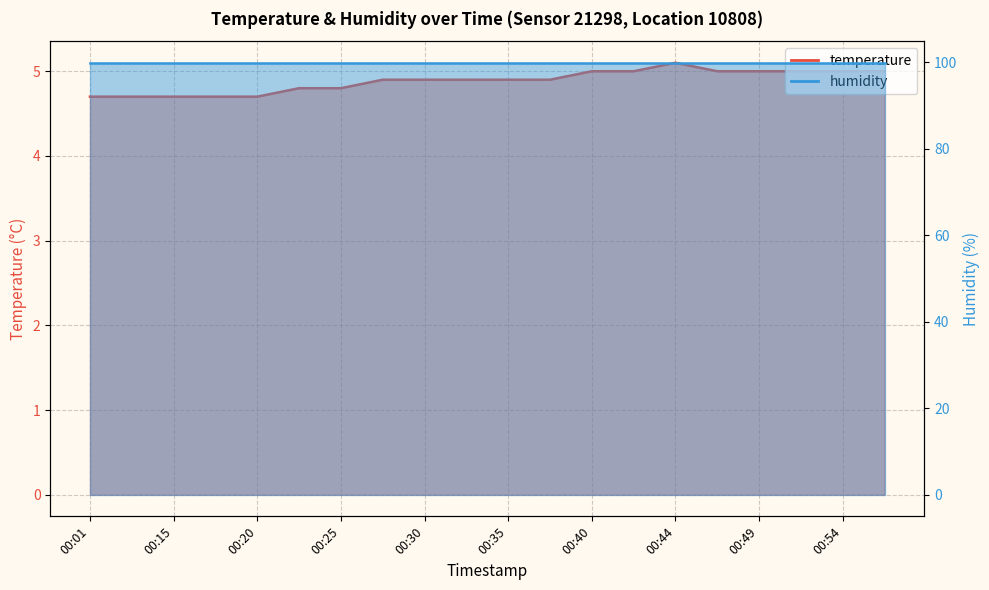

What is the minimum value shown in the chart?

4.7